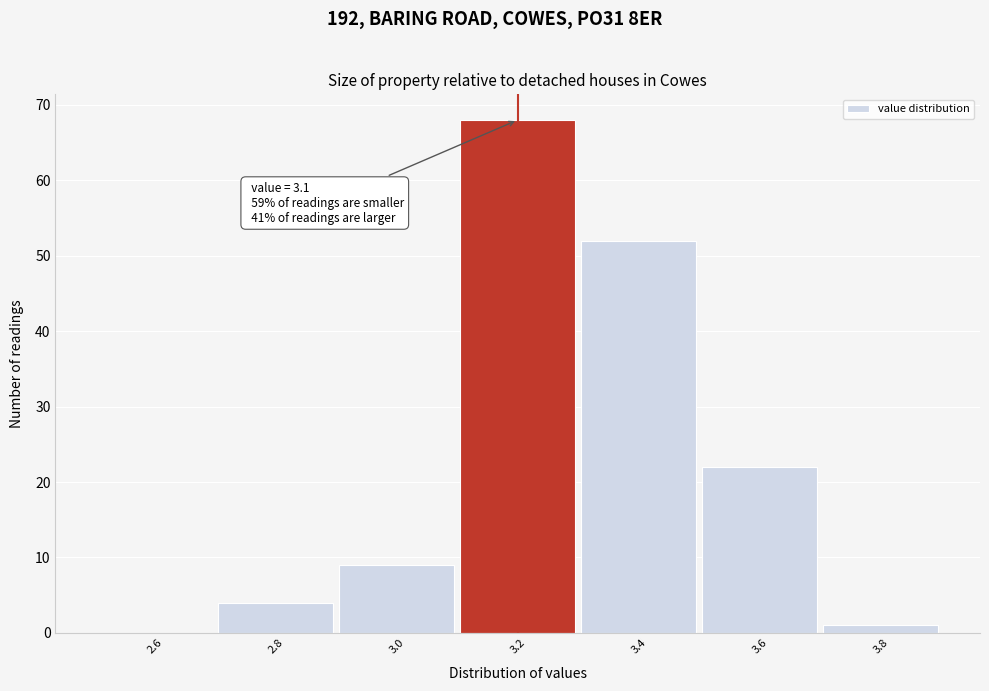

Which range on the x-axis has the tallest bar?

3.1 to 3.3